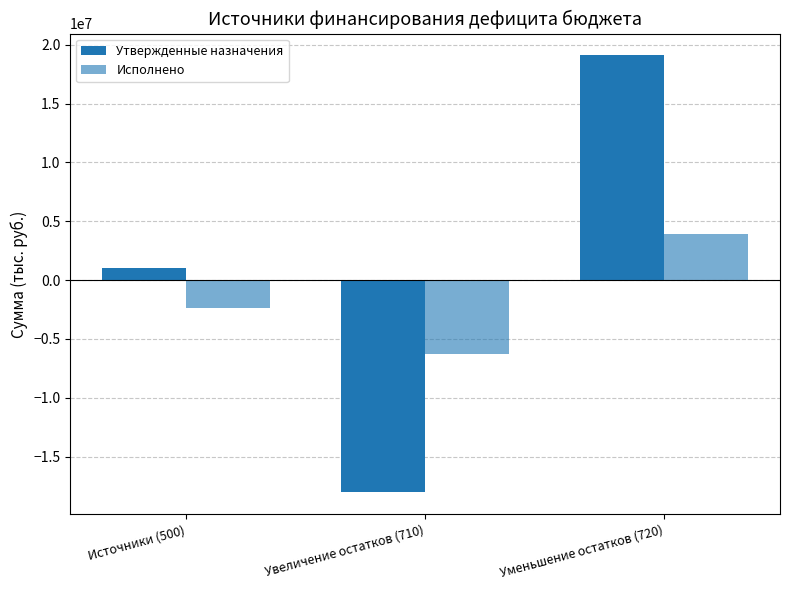

What is the label of the 2nd bar from the right?

Увеличение остатков (710)